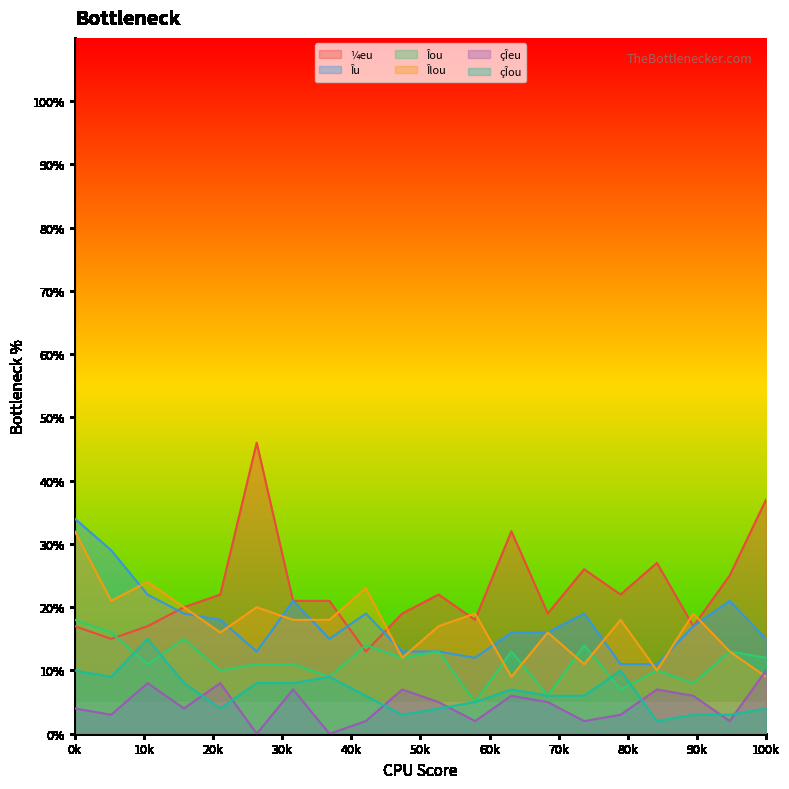

True or false: Îou has a value of 3 at 80.

False